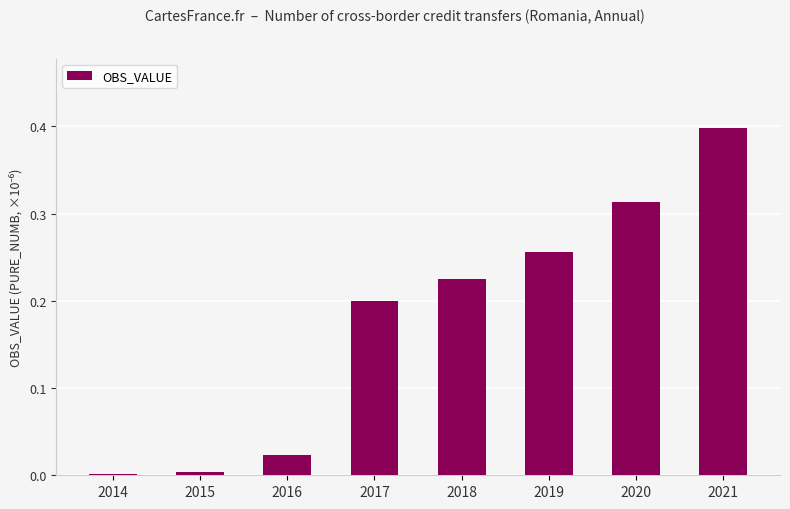

The chart shows a value of 0.2 at 2017. True or false?

True